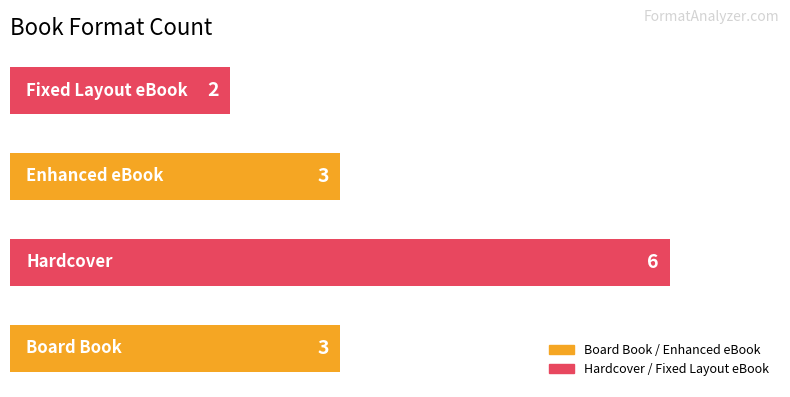

What is the average value?

4